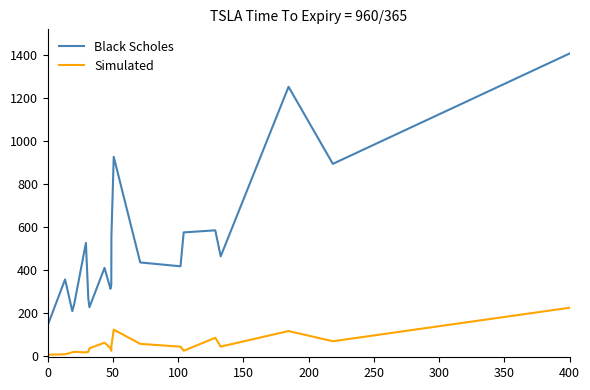

What are all the series names shown in the legend?

Black Scholes, Simulated